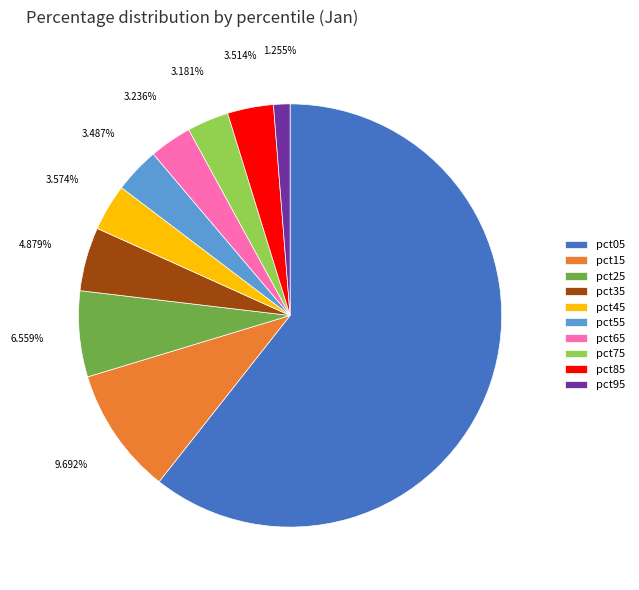

How many segments does this pie chart have?

10